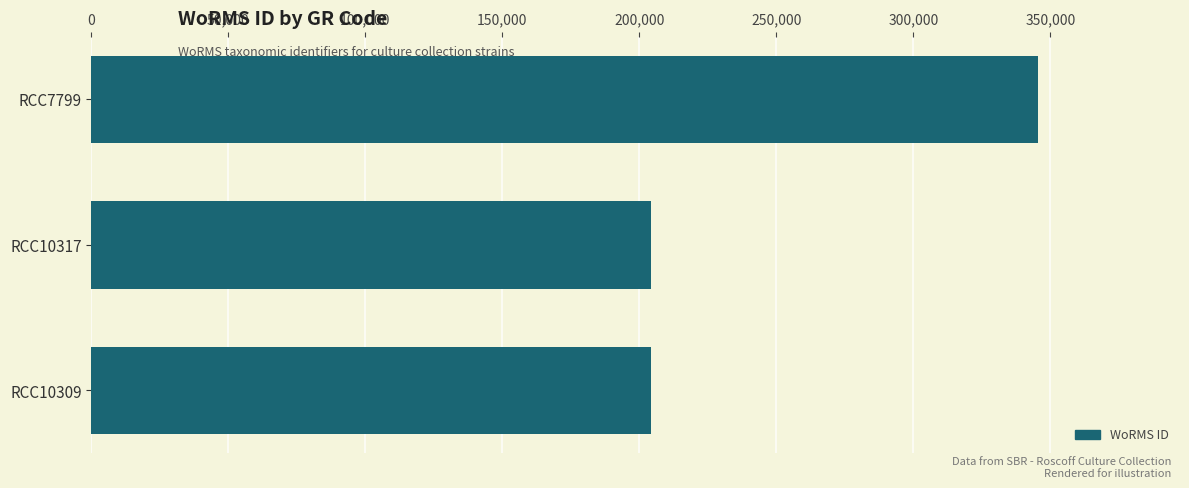

What is the difference between the values at RCC7799 and RCC10317?

141234